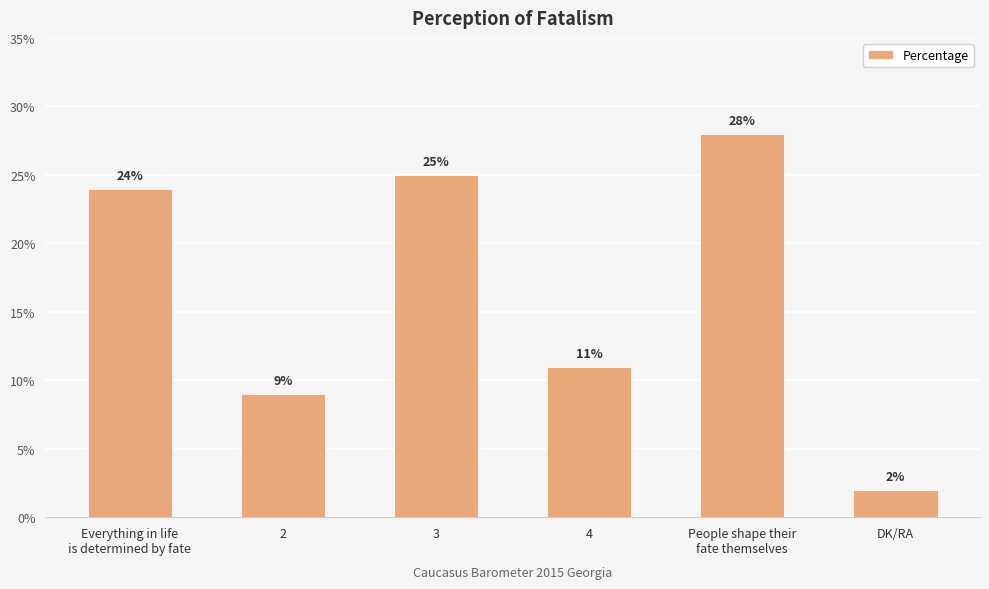

Read the value at People shape their
fate themselves, to the nearest 10.

30